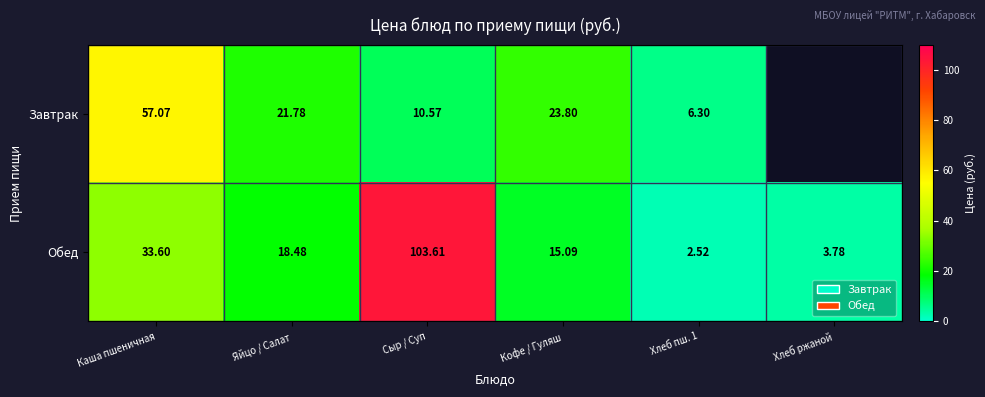

Between Каша пшеничная and Кофе / Гуляш, which series saw the biggest shift?

Завтрак